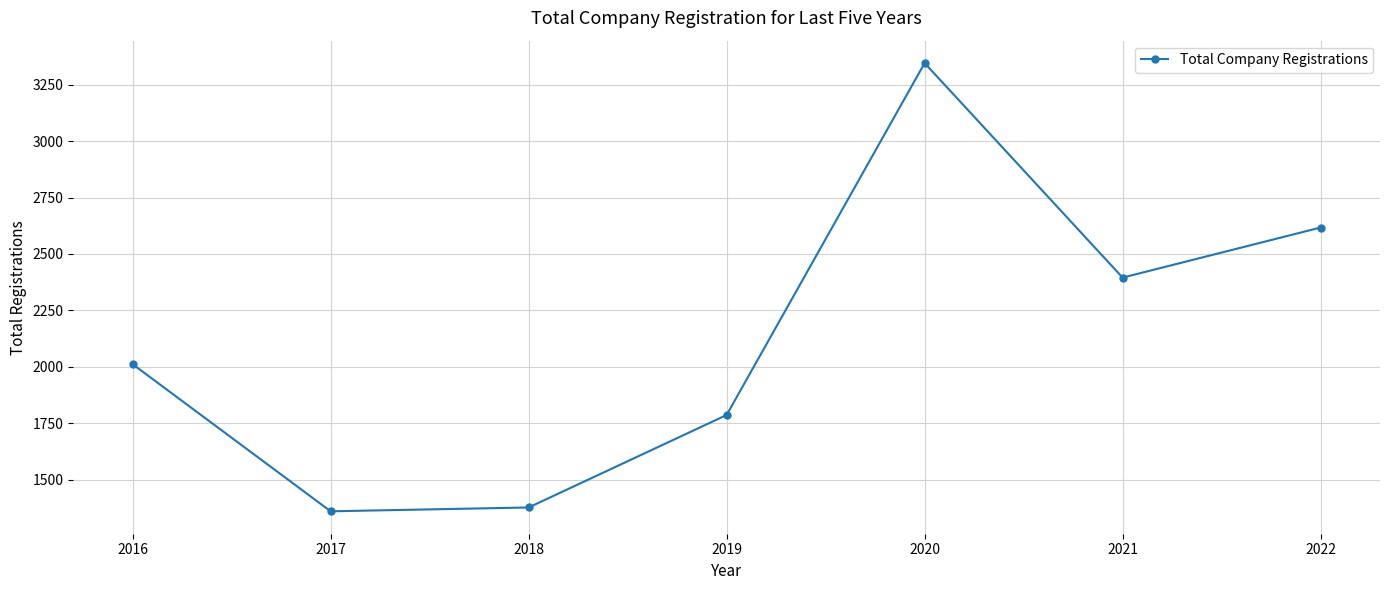

At which label is the value closest to 2352?

2021